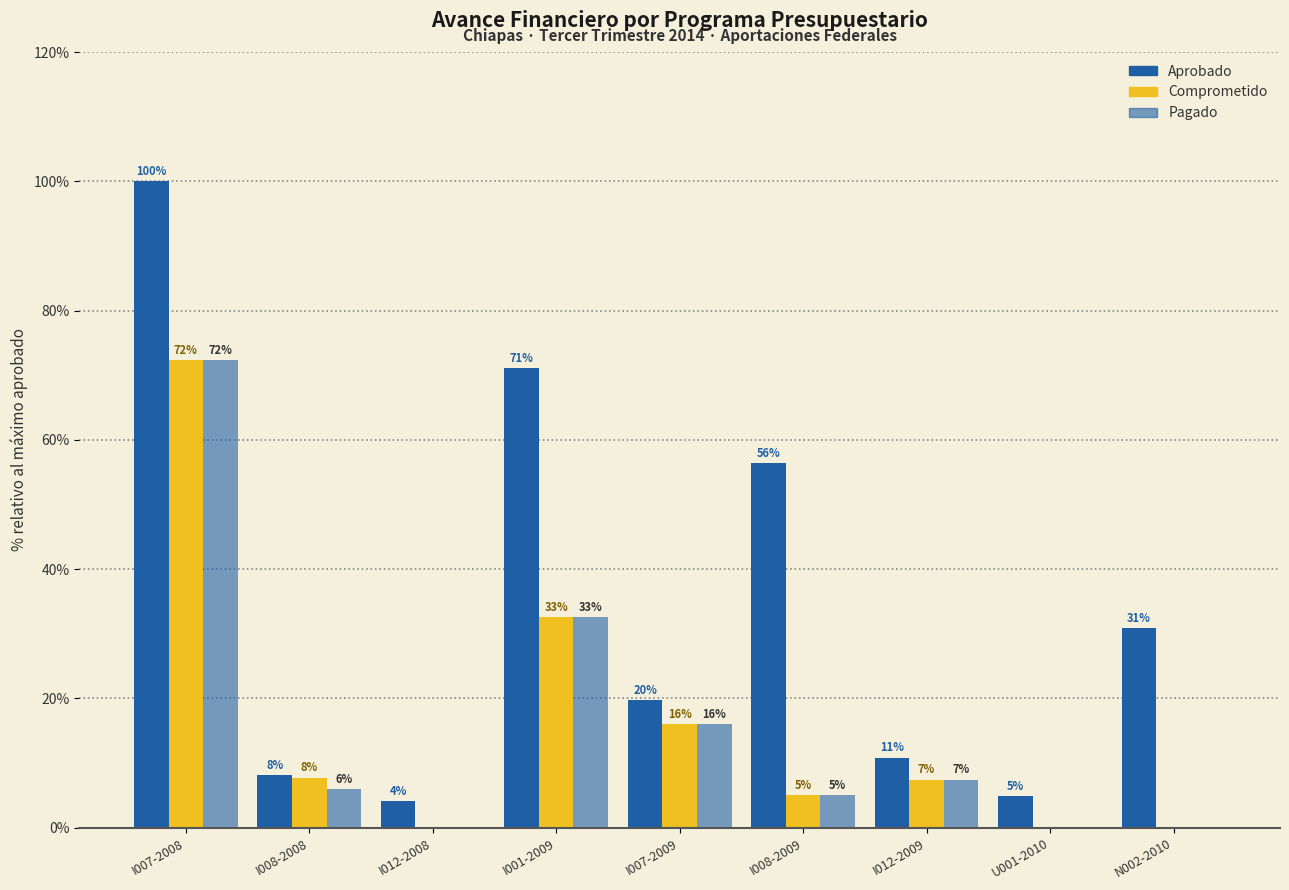

Reading left to right, transcribe all the data shown in this chart.

Aprobado: 100.0	8.2	4.1	71.1	19.8	56.4	10.8	4.9	30.8
Comprometido: 72.3	7.8	0.1	32.5	16.0	5.1	7.5	0.0	0.0
Pagado: 72.3	6.0	0.1	32.5	16.0	5.1	7.5	0.0	0.0